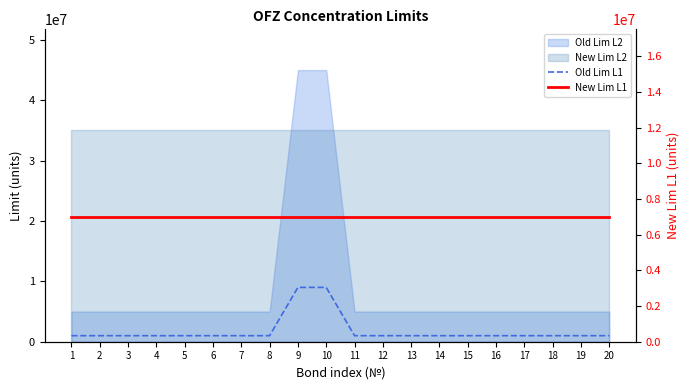

Which series ends up on top after the final intersection of Old Lim L1 and New Lim L1?

New Lim L1